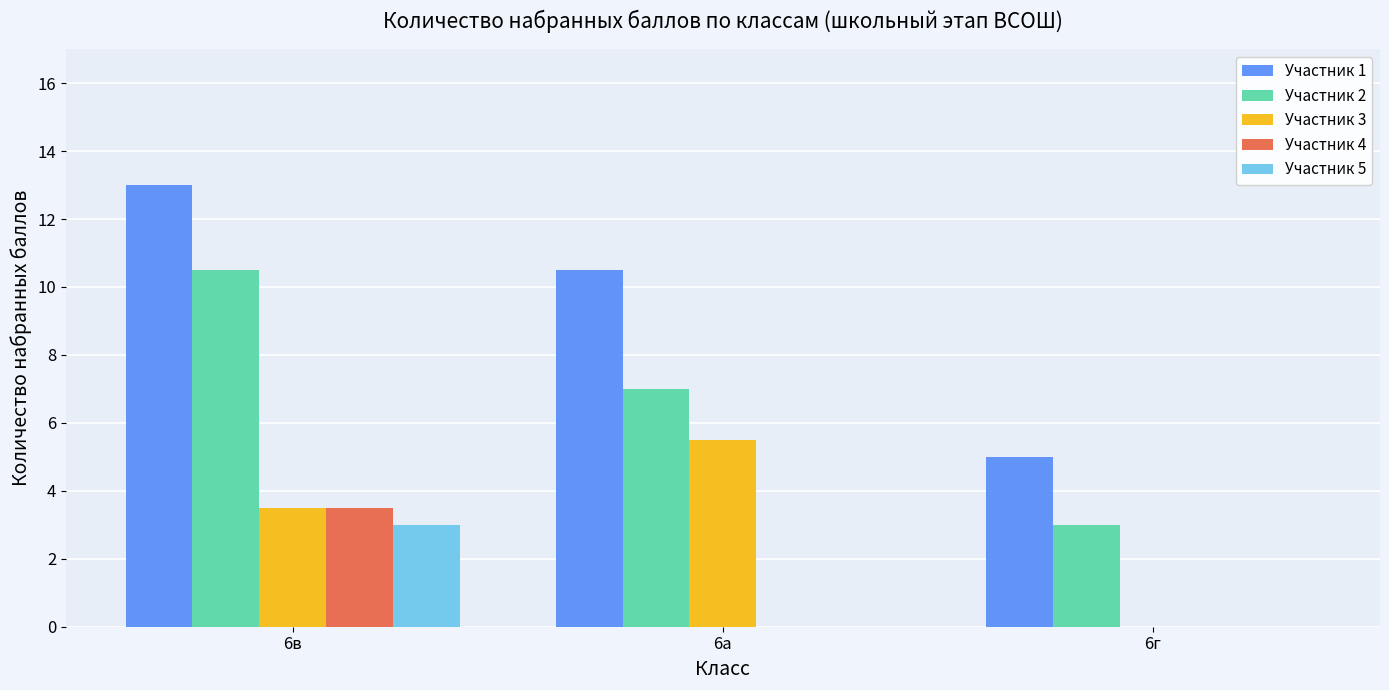

What is the greatest value displayed?

13.0